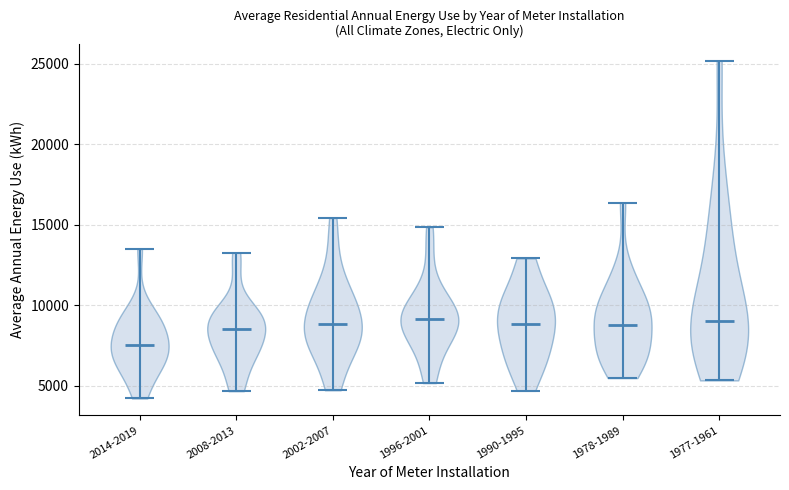

Reading left to right, read every violin against the y-axis: where its median line is, and the lowest and highest points it reaches. The values are not printed on the chart, so give them approximately, as read against the axis.

2014-2019: median line 7500, lowest point 4000, highest point 13500
2008-2013: median line 8500, lowest point 4500, highest point 13500
2002-2007: median line 9000, lowest point 4500, highest point 15500
1996-2001: median line 9000, lowest point 5000, highest point 15000
1990-1995: median line 9000, lowest point 4500, highest point 13000
1978-1989: median line 9000, lowest point 5500, highest point 16500
1977-1961: median line 9000, lowest point 5500, highest point 25000